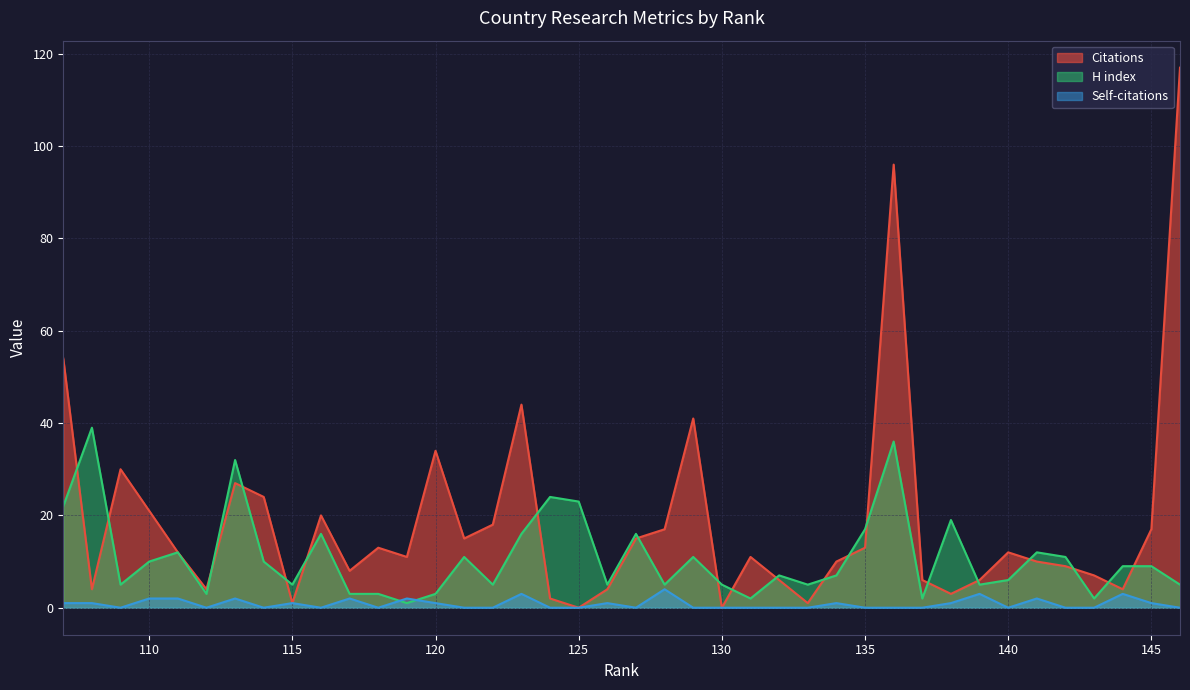

What is the total value across all series at 134?

18